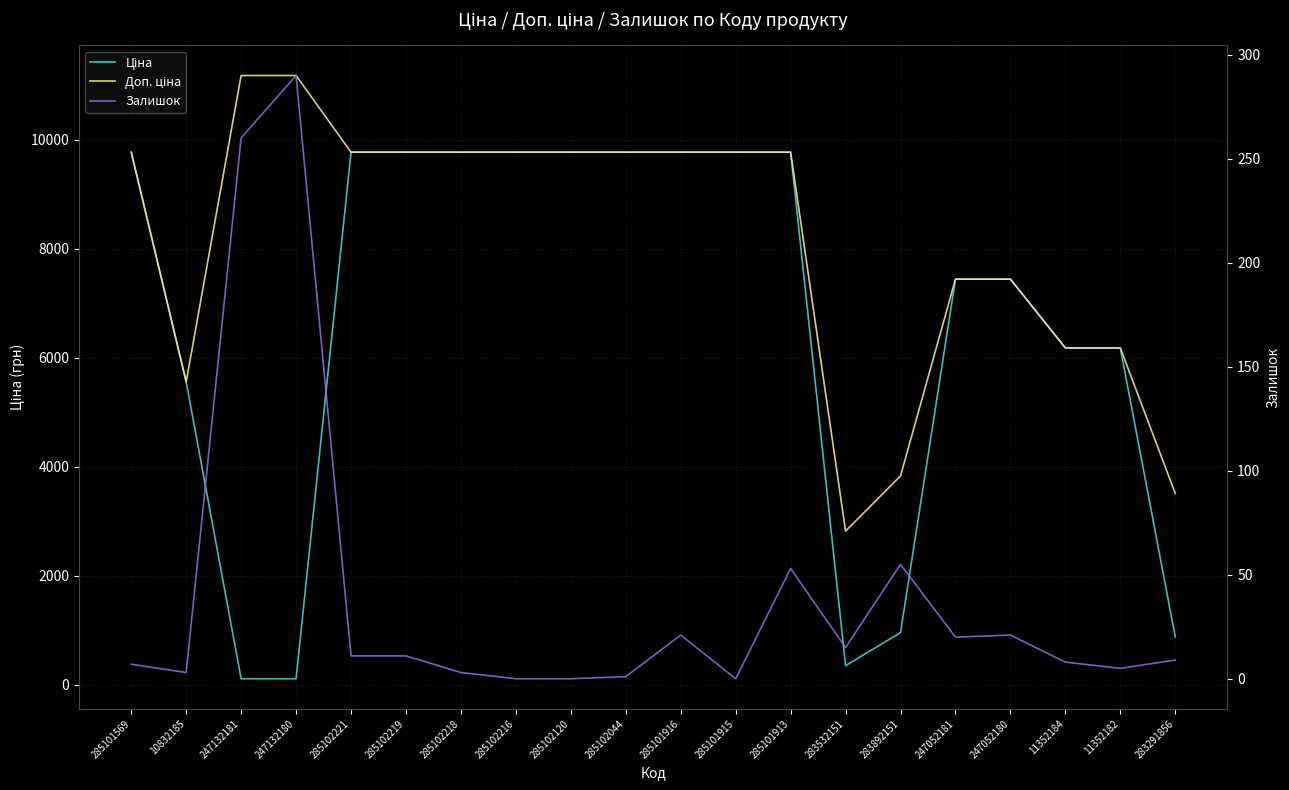

True or false: Ціна and Доп. ціна intersect in this chart.

False